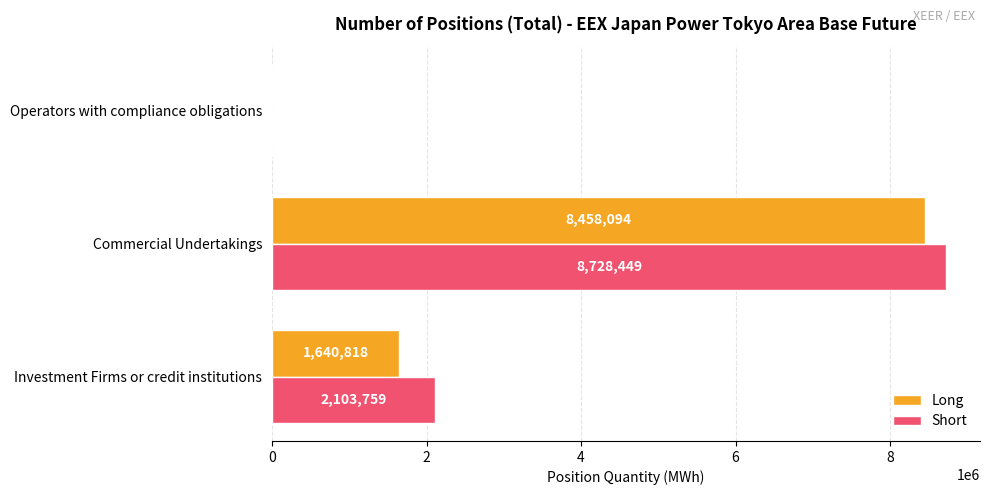

At which category does the chart reach its peak across all series?

Commercial Undertakings